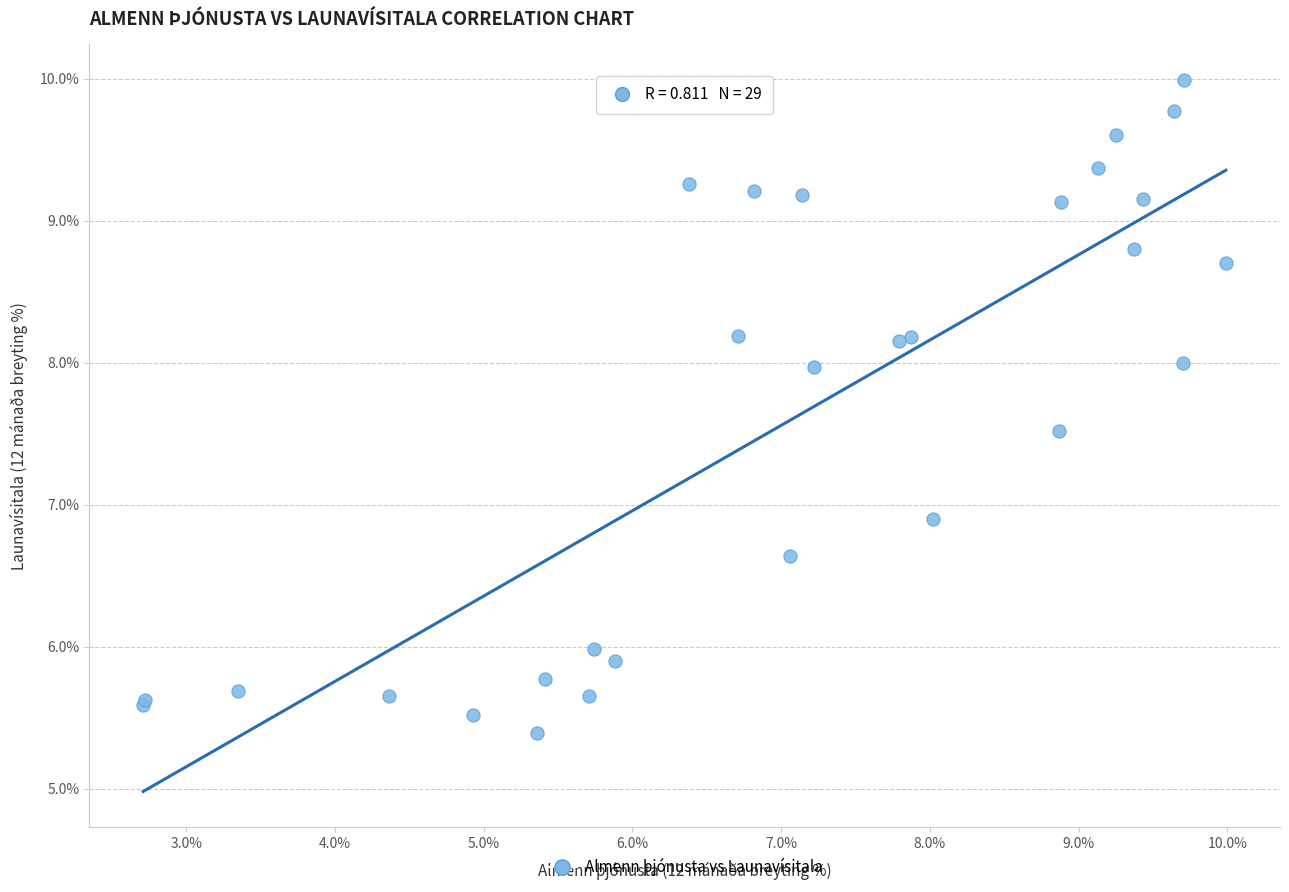

What Y value in the scatter plot is closest to 7?

6.9